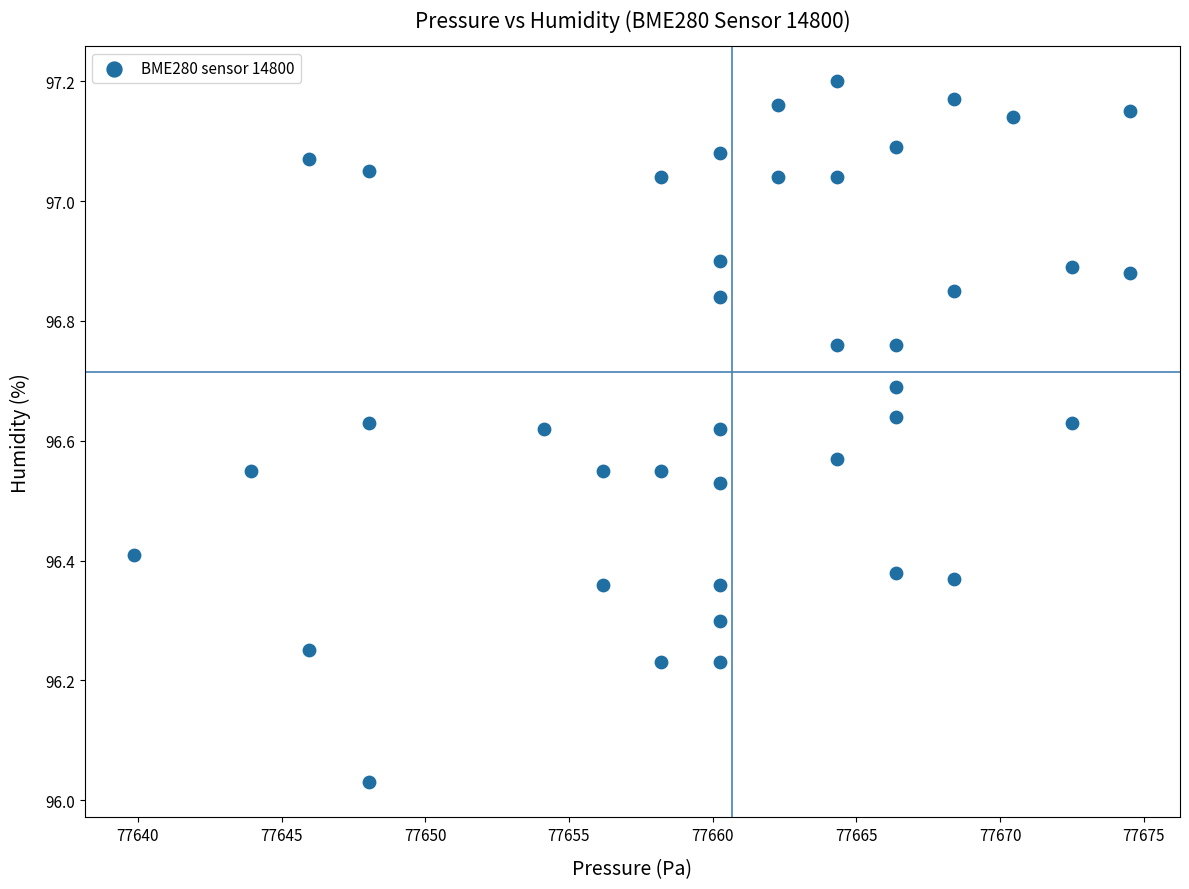

What is the range of Y values (max minus min)?

1.2